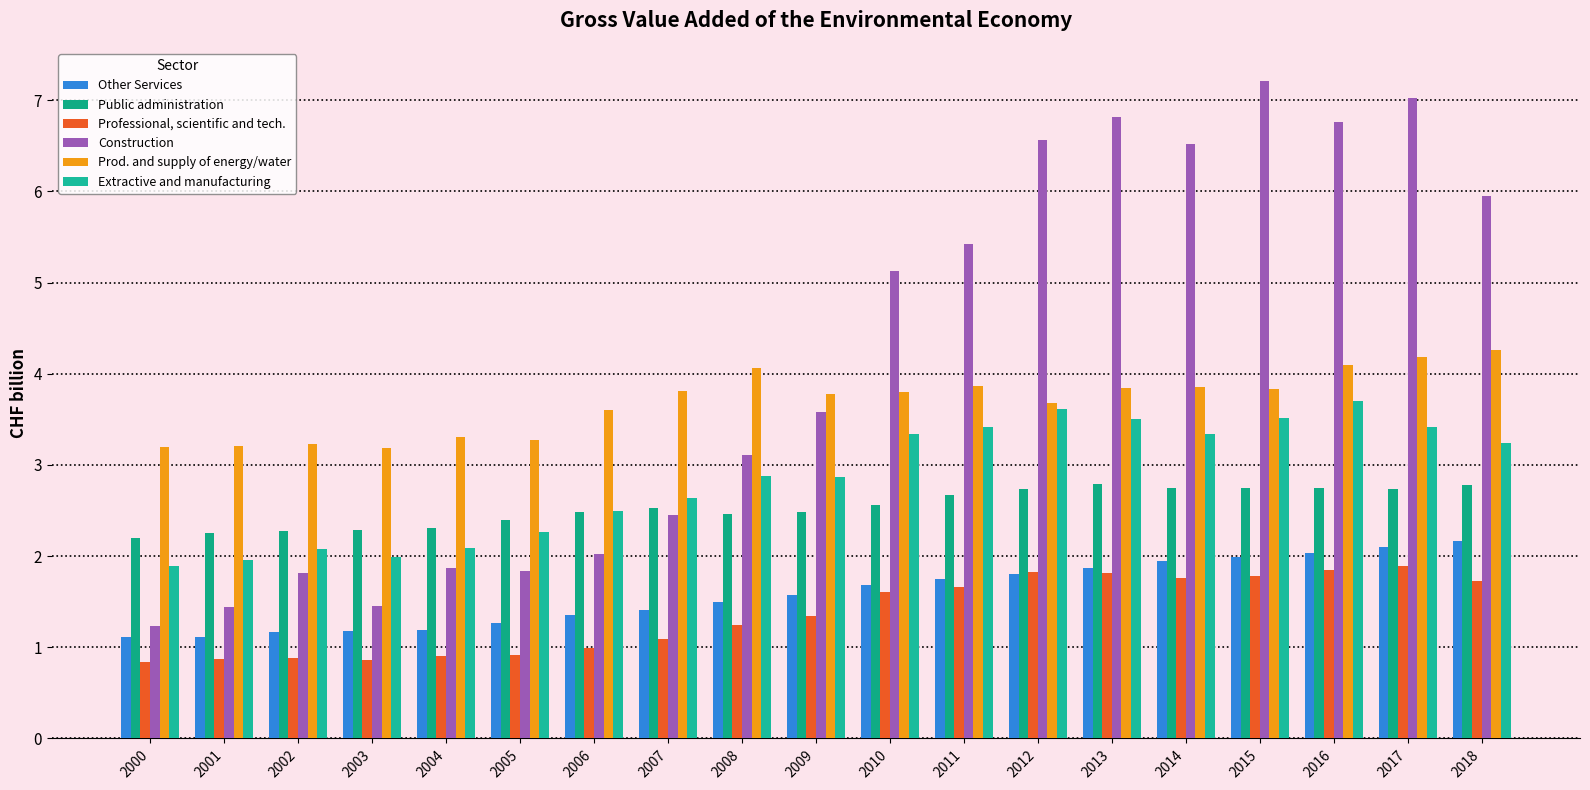

Reading right to left, transcribe all the data shown in this chart.

Other Services: 2018=2.2	2017=2.1	2016=2.0	2015=2.0	2014=1.9	2013=1.9	2012=1.8	2011=1.8	2010=1.7	2009=1.6	2008=1.5	2007=1.4	2006=1.4	2005=1.3	2004=1.2	2003=1.2	2002=1.2	2001=1.1	2000=1.1
Public administration: 2018=2.8	2017=2.7	2016=2.8	2015=2.7	2014=2.7	2013=2.8	2012=2.7	2011=2.7	2010=2.6	2009=2.5	2008=2.5	2007=2.5	2006=2.5	2005=2.4	2004=2.3	2003=2.3	2002=2.3	2001=2.3	2000=2.2
Professional, scientific and tech.: 2018=1.7	2017=1.9	2016=1.8	2015=1.8	2014=1.8	2013=1.8	2012=1.8	2011=1.7	2010=1.6	2009=1.3	2008=1.2	2007=1.1	2006=1.0	2005=0.9	2004=0.9	2003=0.9	2002=0.9	2001=0.9	2000=0.8
Construction: 2018=6.0	2017=7.0	2016=6.8	2015=7.2	2014=6.5	2013=6.8	2012=6.6	2011=5.4	2010=5.1	2009=3.6	2008=3.1	2007=2.5	2006=2.0	2005=1.8	2004=1.9	2003=1.5	2002=1.8	2001=1.4	2000=1.2
Prod. and supply of energy/water: 2018=4.3	2017=4.2	2016=4.1	2015=3.8	2014=3.9	2013=3.8	2012=3.7	2011=3.9	2010=3.8	2009=3.8	2008=4.1	2007=3.8	2006=3.6	2005=3.3	2004=3.3	2003=3.2	2002=3.2	2001=3.2	2000=3.2
Extractive and manufacturing: 2018=3.2	2017=3.4	2016=3.7	2015=3.5	2014=3.3	2013=3.5	2012=3.6	2011=3.4	2010=3.3	2009=2.9	2008=2.9	2007=2.6	2006=2.5	2005=2.3	2004=2.1	2003=2.0	2002=2.1	2001=2.0	2000=1.9